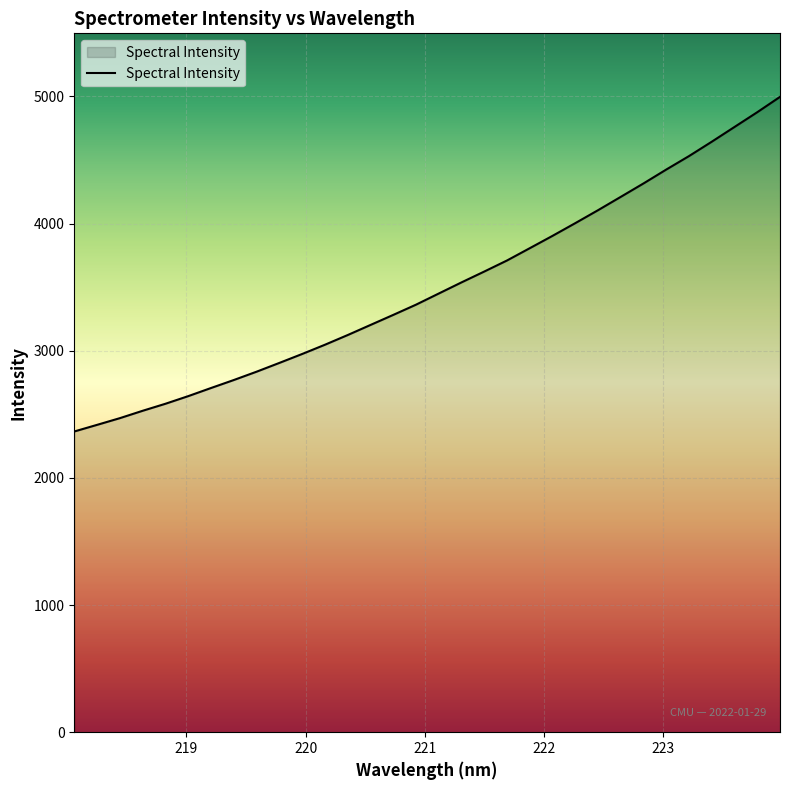

What is the greatest value displayed?

4995.8